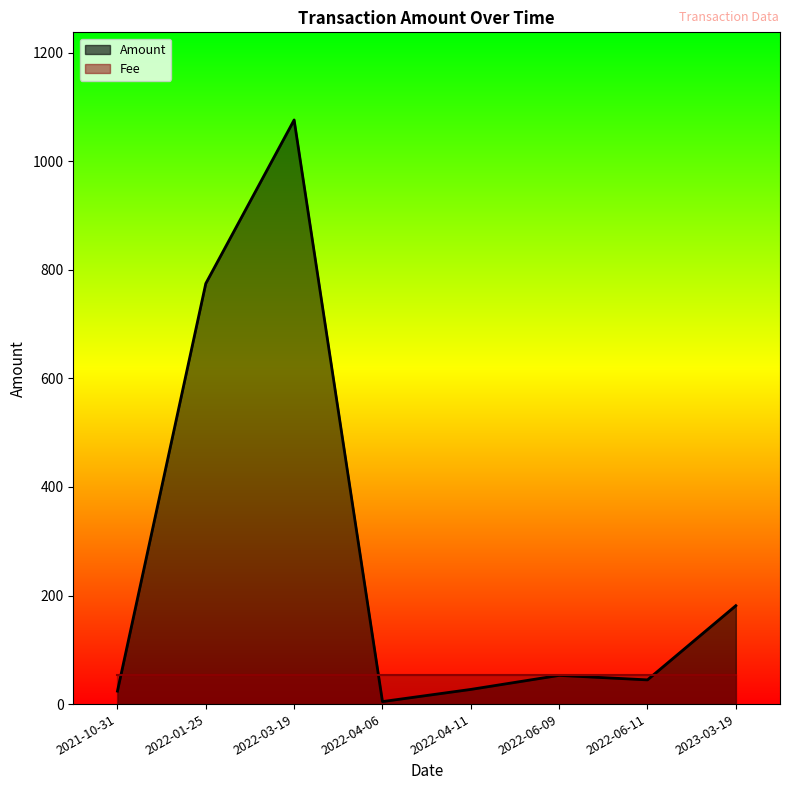

At which category is the sum across all series the highest?

2022-03-19